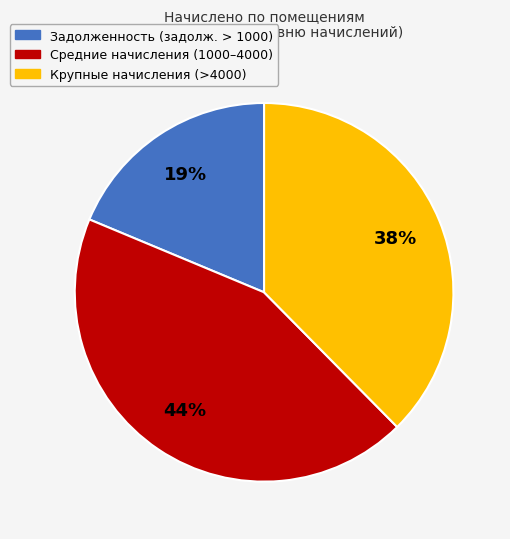

Is there any slice that represents more than half of the pie?

No